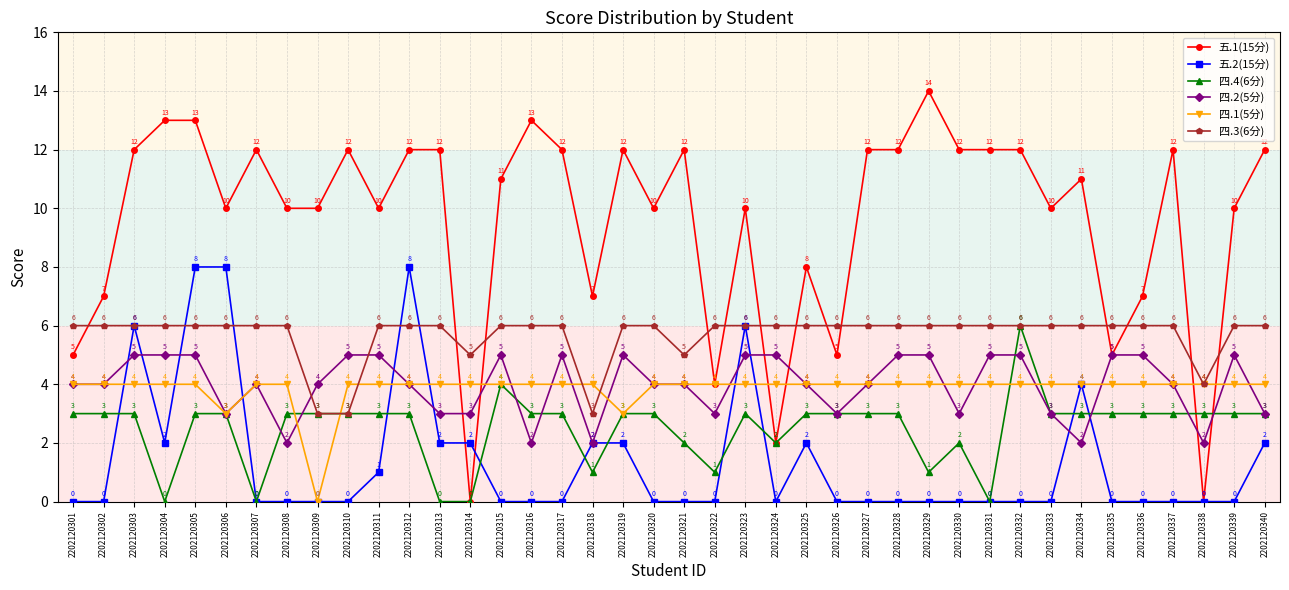

Which series ends up on top after the final intersection of 五.1(15分) and 四.3(6分)?

五.1(15分)